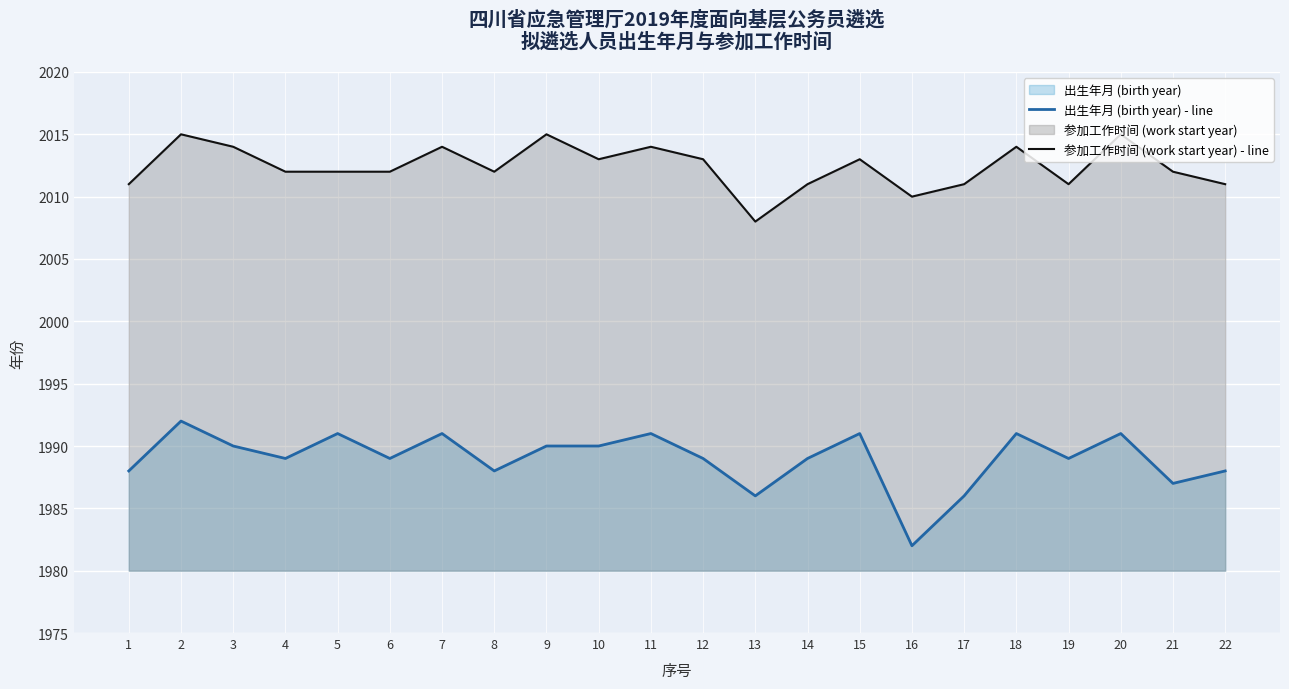

The 参加工作时间 (work start year) - line series shows 2014 at 18. True or false?

True